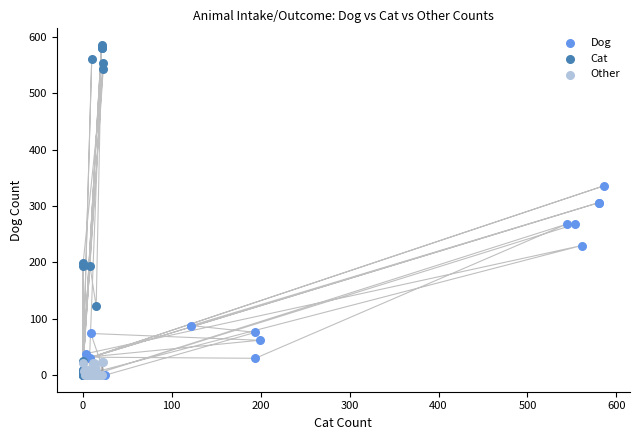

Which series contains the highest Y value?

Cat